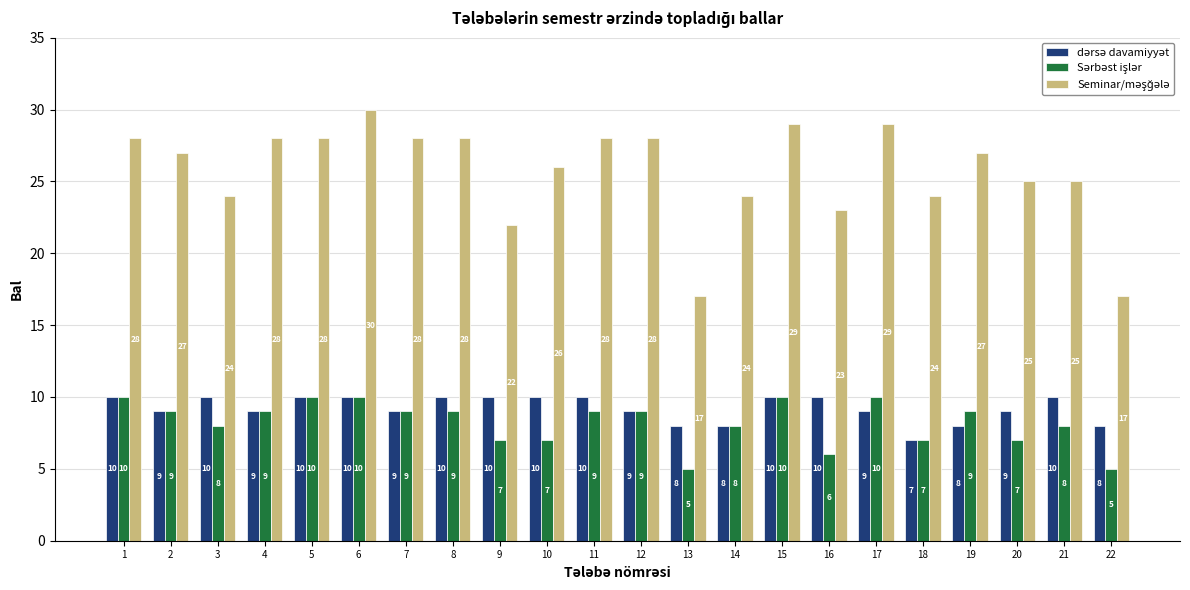

What is the spread (max minus min) of values at 2?

18